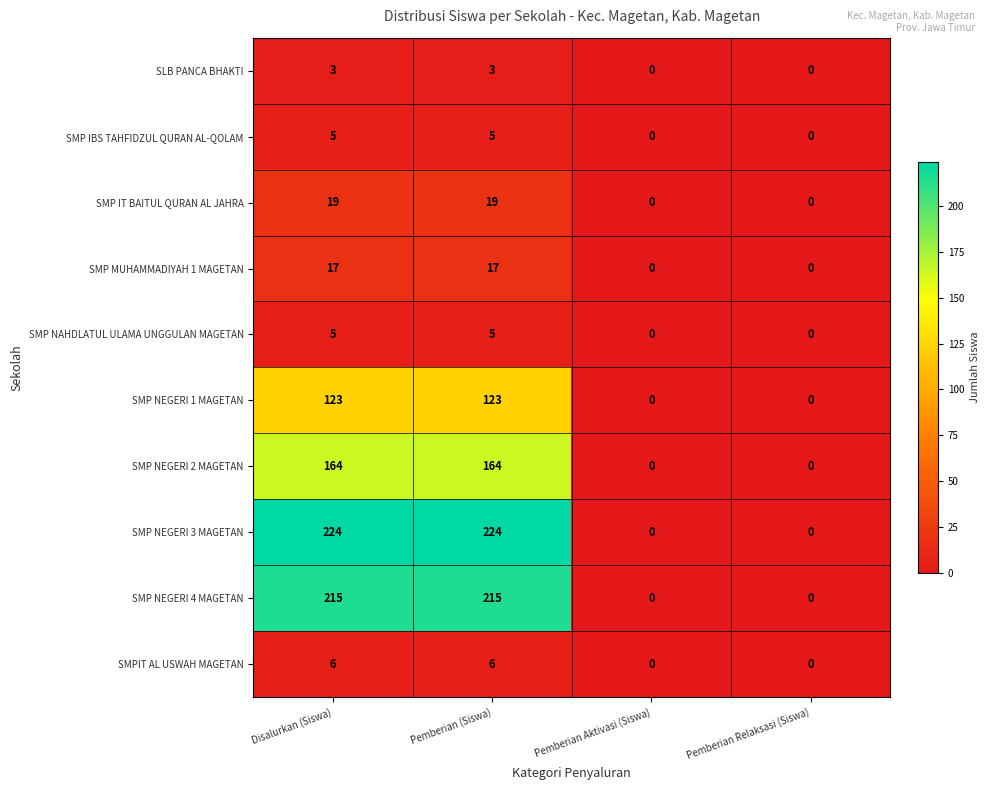

The SMP NAHDLATUL ULAMA UNGGULAN MAGETAN series shows -3 at Pemberian Relaksasi (Siswa). True or false?

False